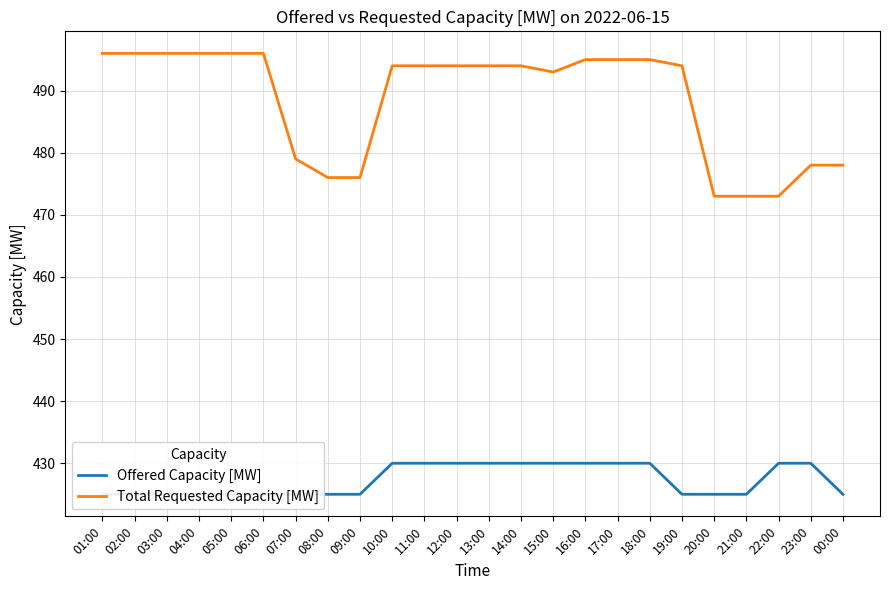

What is the maximum value for Offered Capacity [MW]?

430